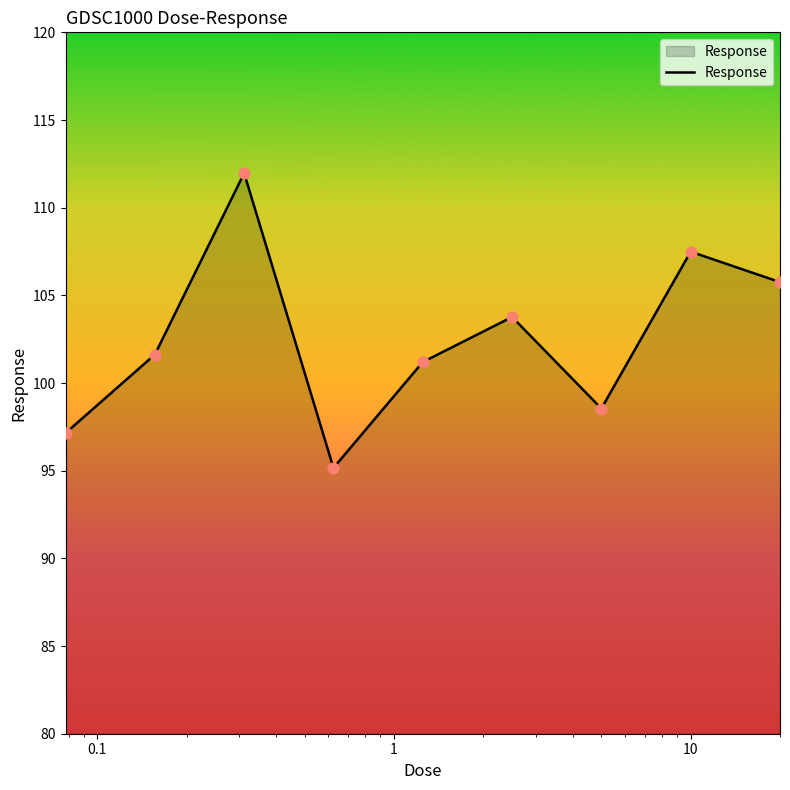

What is the smallest value displayed?

95.2